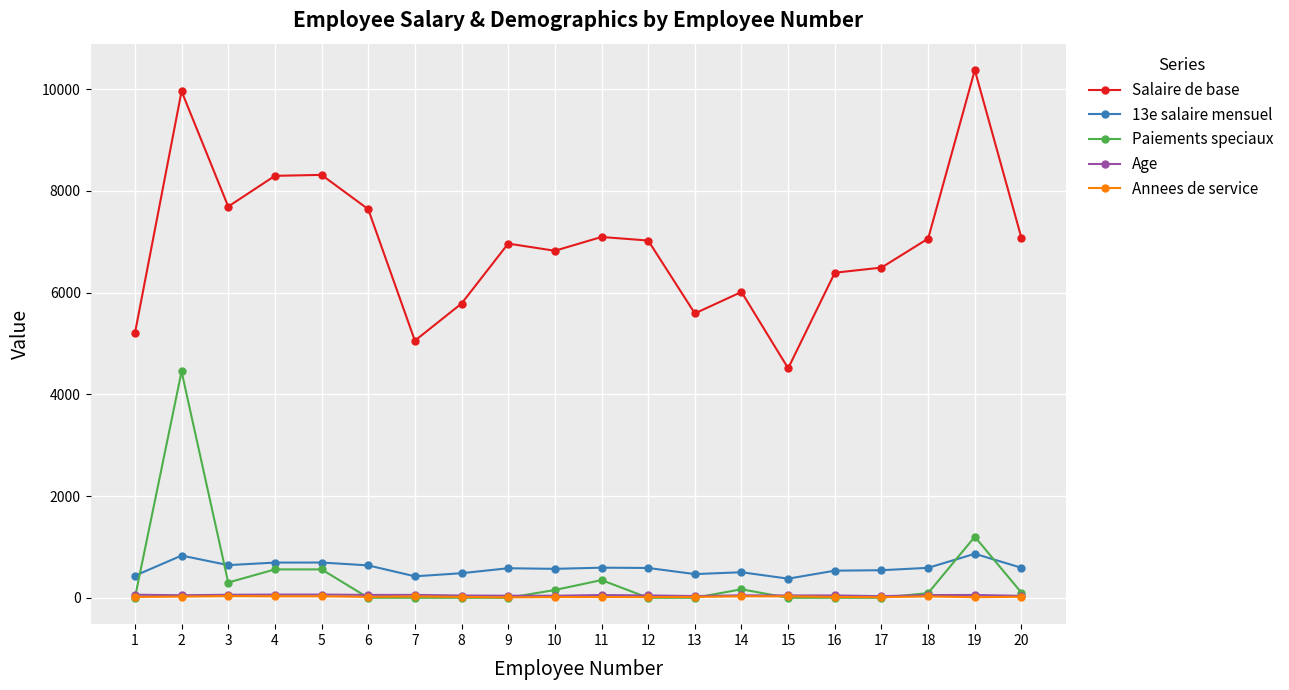

Which series has the largest total across all categories?

Salaire de base